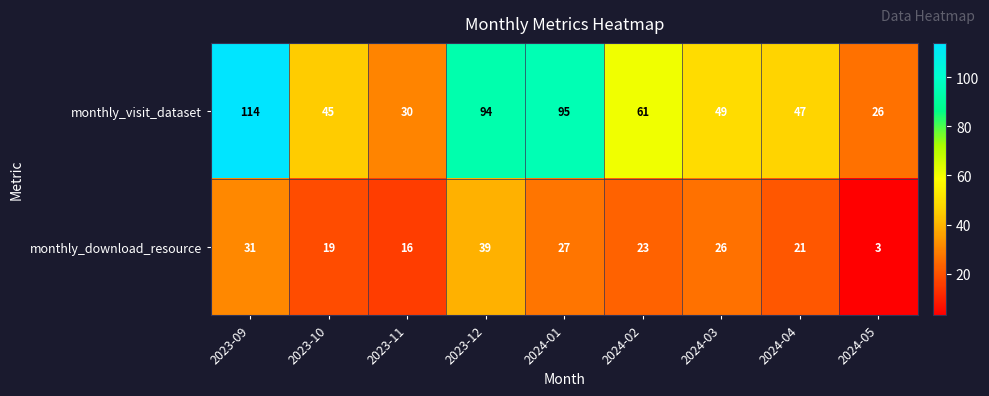

Which category has the highest value across all series?

2023-09